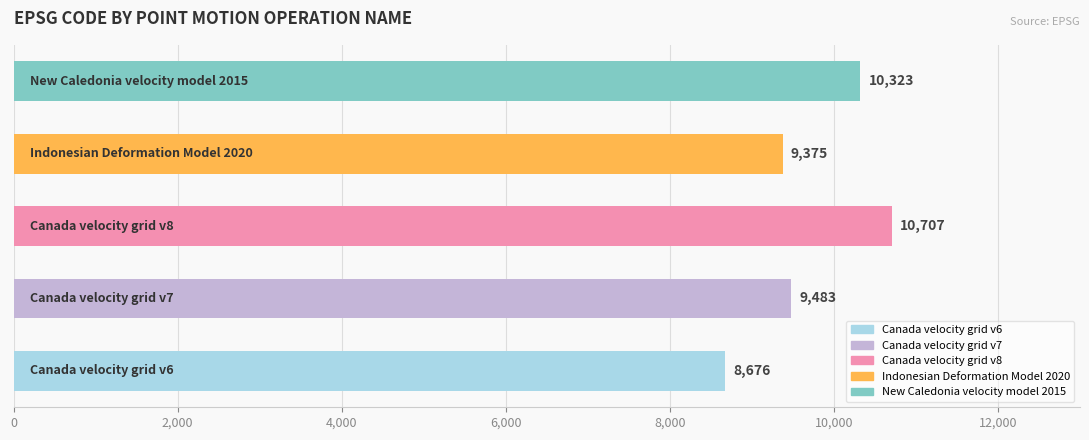

What is the greatest value displayed?

10707